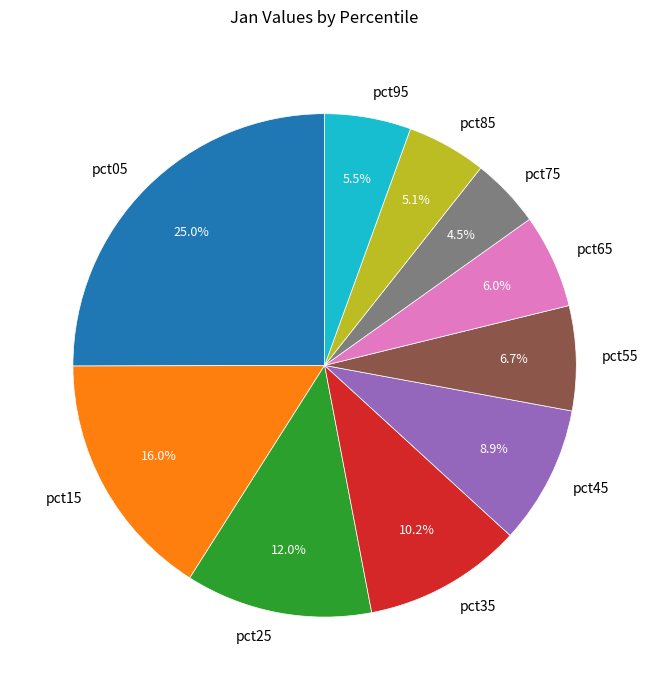

Combined, what portion of the pie is pct15 and pct05?

41.0%